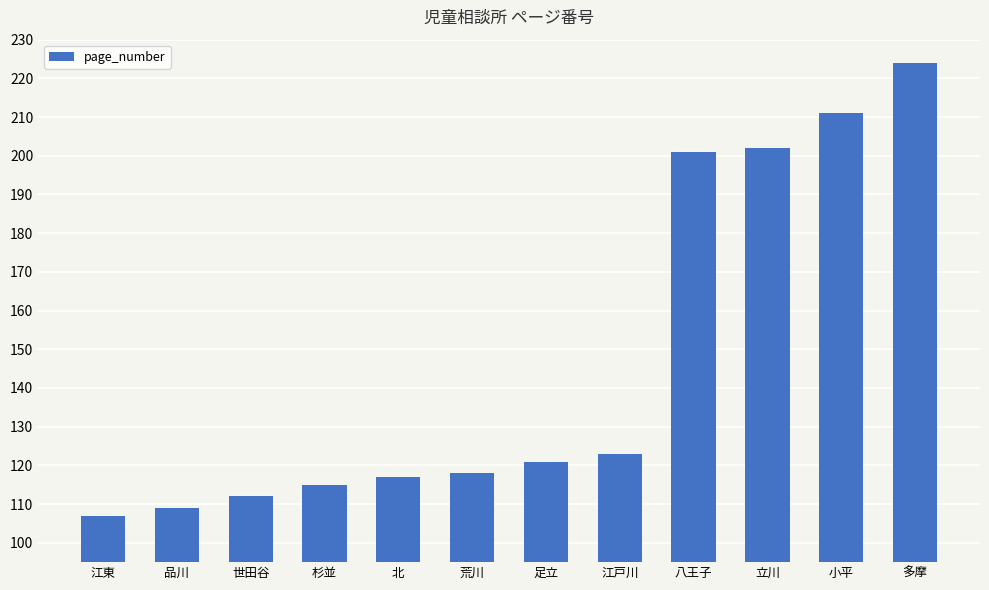

What is the value of the 3rd bar from the left?

112